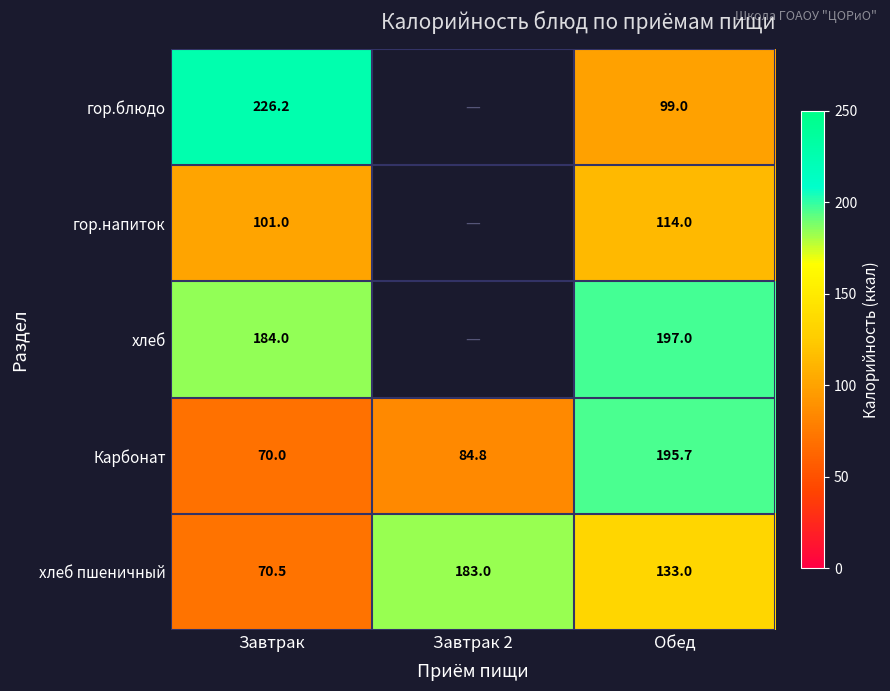

What is the maximum value shown in the chart?

226.2